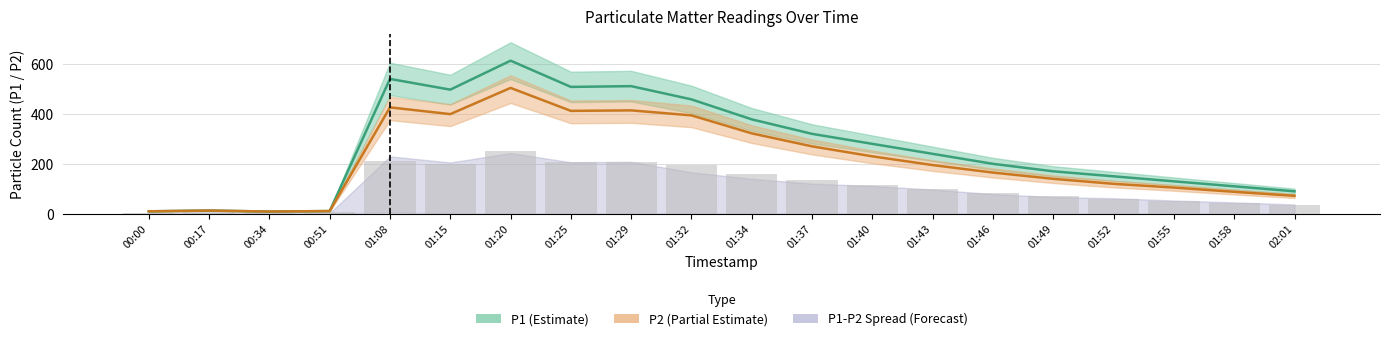

Is the value of P1 at 01:37 greater than the value of P2 at 01:37?

Yes